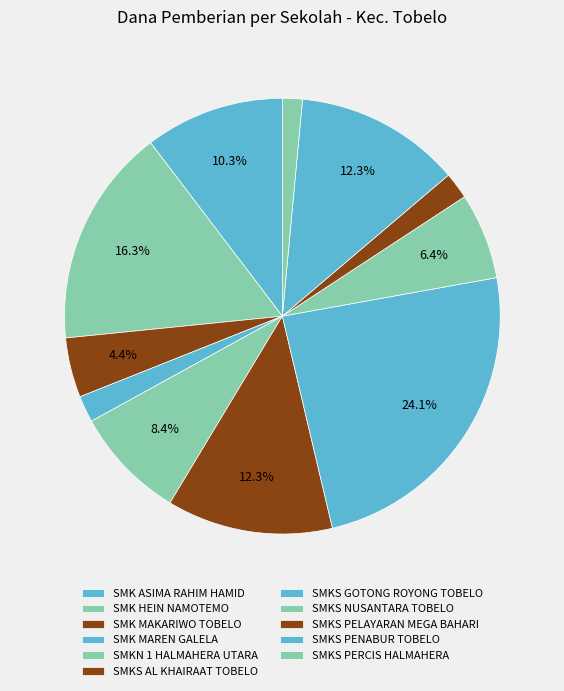

Combined, do SMK ASIMA RAHIM HAMID and SMKS PERCIS HALMAHERA account for over 50%?

No